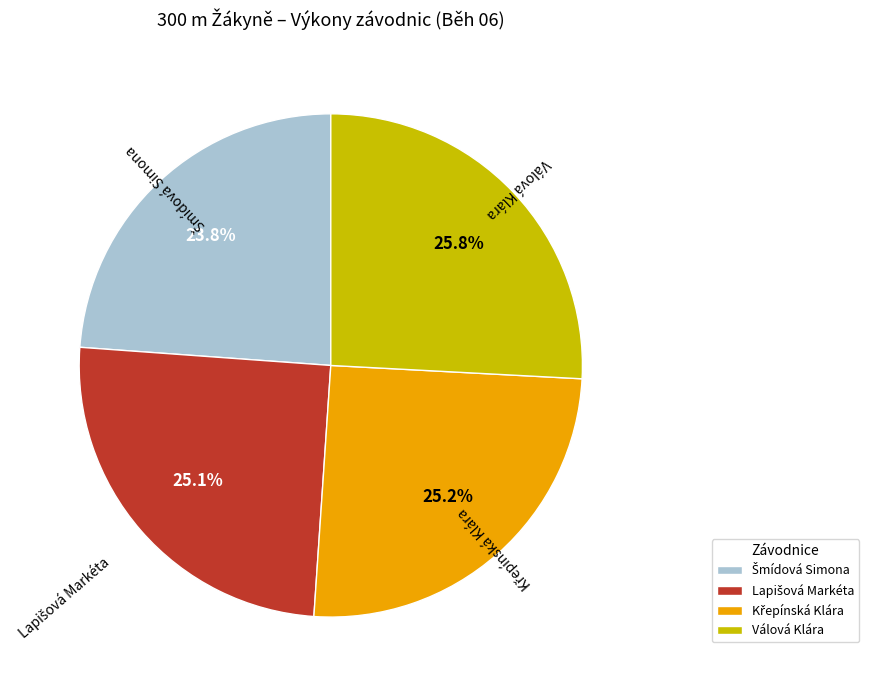

Is there a majority slice in this chart?

No